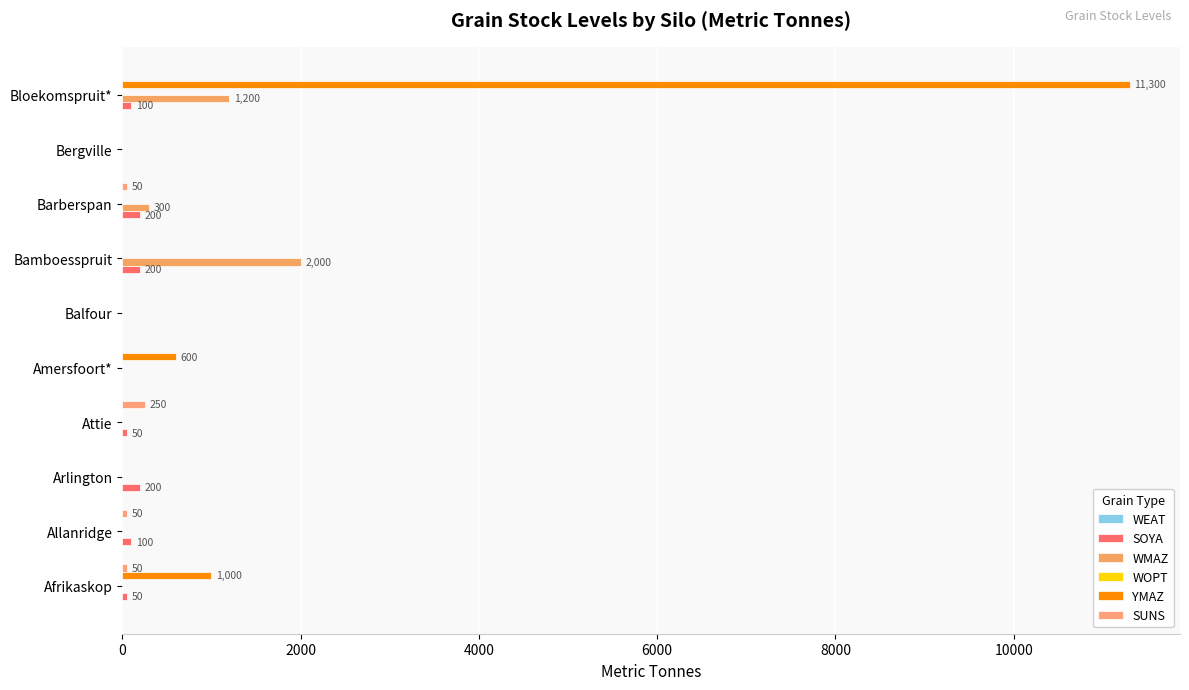

Reading left to right, extract all data points from this chart.

WEAT: 0.1	0.1	0.1	0.1	0.1	0.1	0.1	0.1	0.1	0.1
SOYA: 50.0	100.0	200.0	50.0	0.0	0.0	200.0	200.0	0.0	100.0
WMAZ: 0.0	0.0	0.0	0.0	0.0	0.0	2000.0	300.0	0.0	1200.0
WOPT: 0.1	0.1	0.1	0.1	0.1	0.1	0.1	0.1	0.1	0.1
YMAZ: 1000.0	0.0	0.0	0.0	600.0	0.0	0.0	0.0	0.0	11300.0
SUNS: 50.0	50.0	0.0	250.0	0.0	0.0	0.0	50.0	0.0	0.0